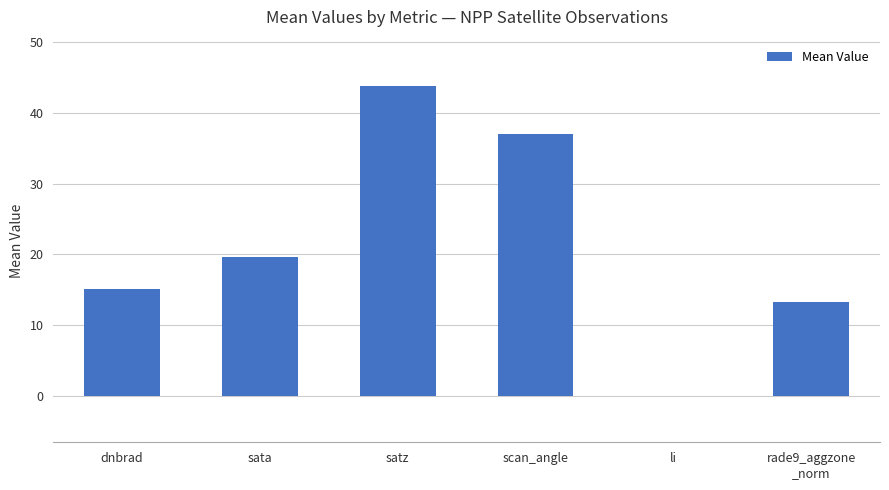

What is the ratio of the value at satz to the value at rade9_aggzone
_norm?

3.3